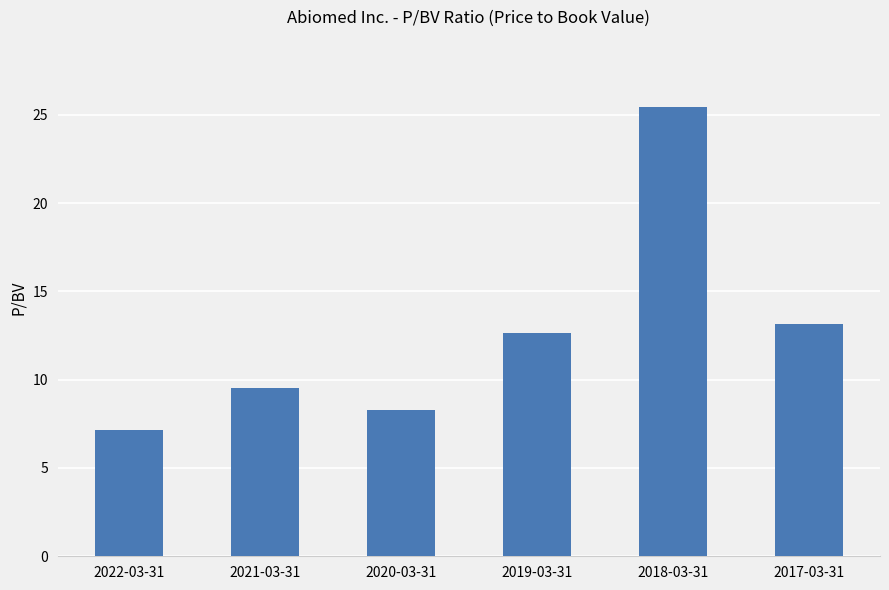

Which category has the highest value across all series?

2018-03-31